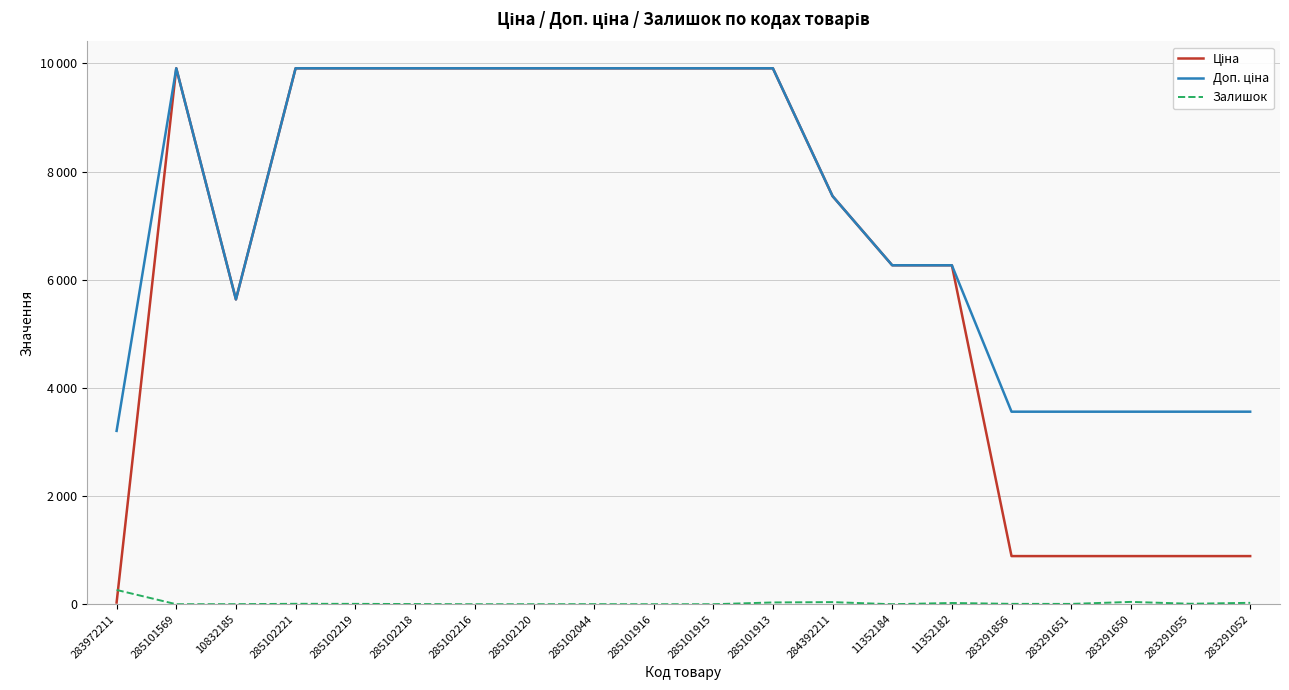

Is this an area chart (filled region under the line)?

No